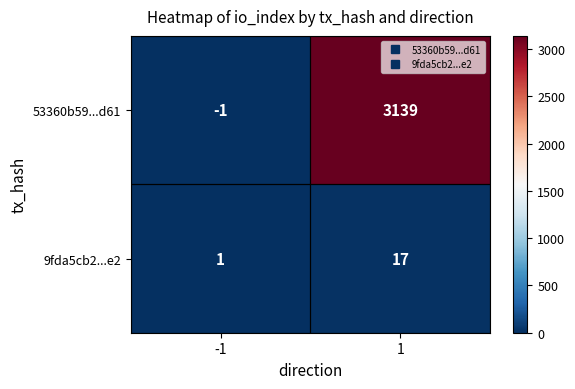

What is the difference between the highest and lowest values at -1?

2